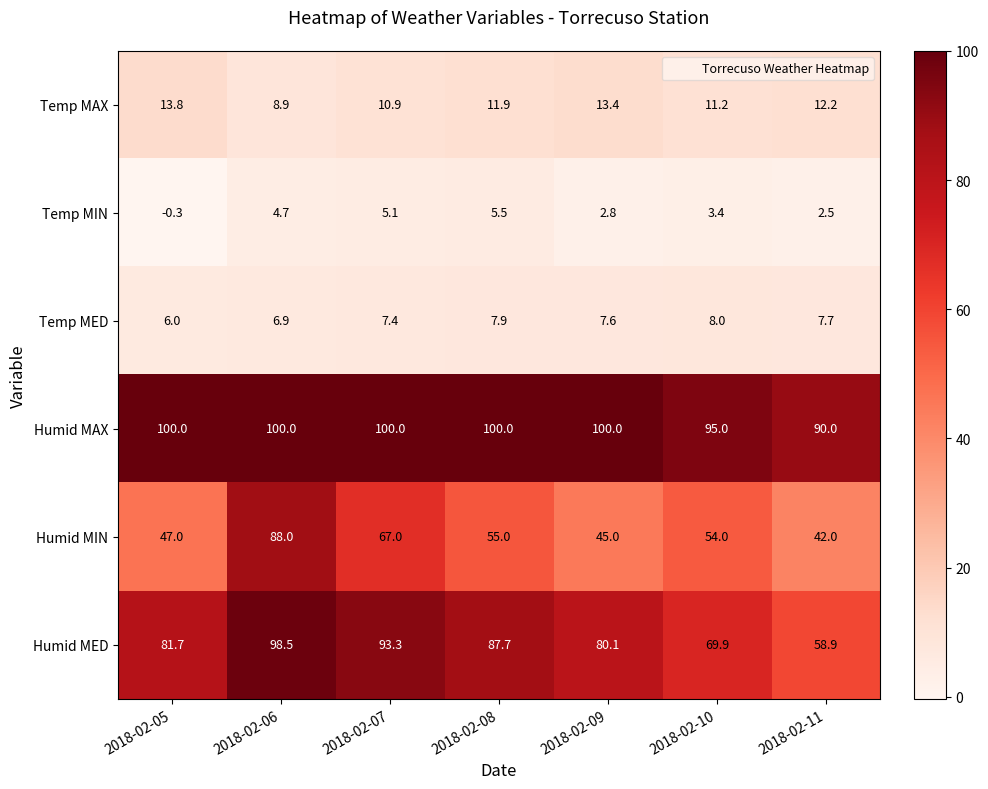

Which series has the largest range (max minus min)?

Humid MIN